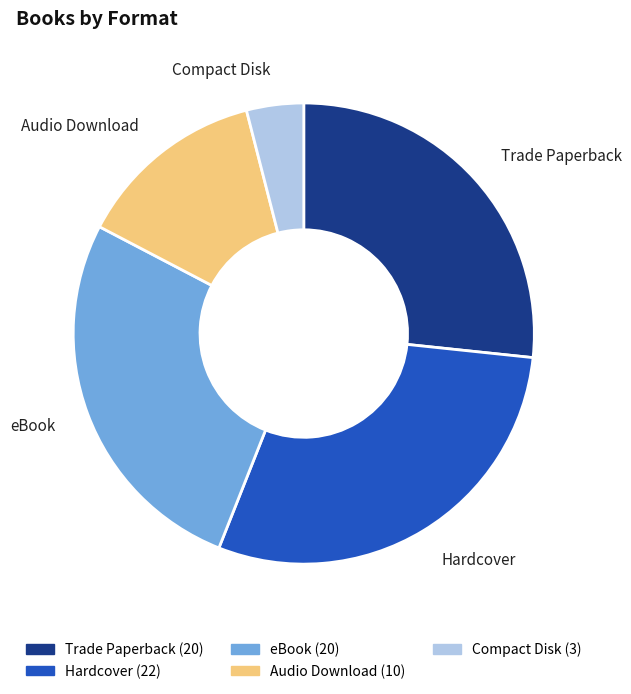

How many segments does this pie chart have?

5